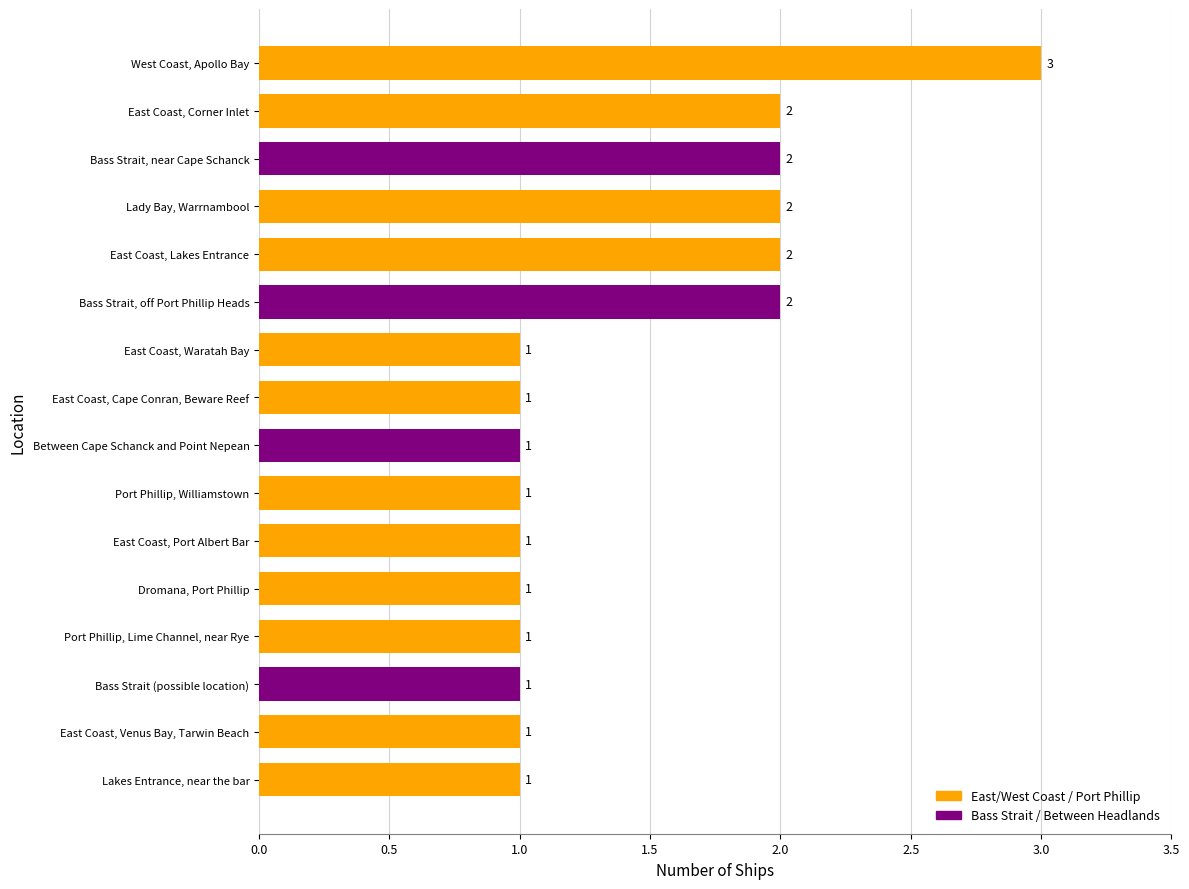

What is the change in value from Dromana, Port Phillip to Lady Bay, Warrnambool?

+1